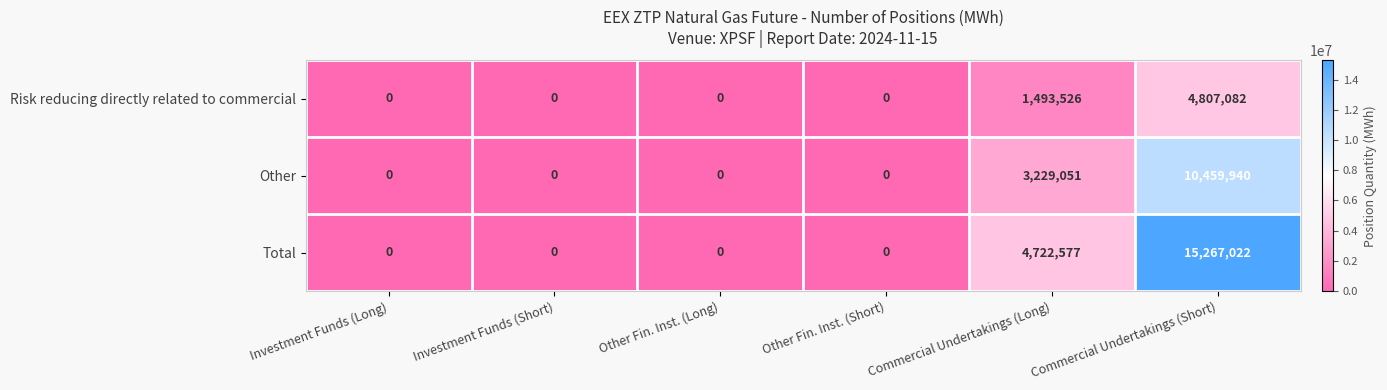

The Total series shows 0 at Investment Funds (Short). True or false?

True